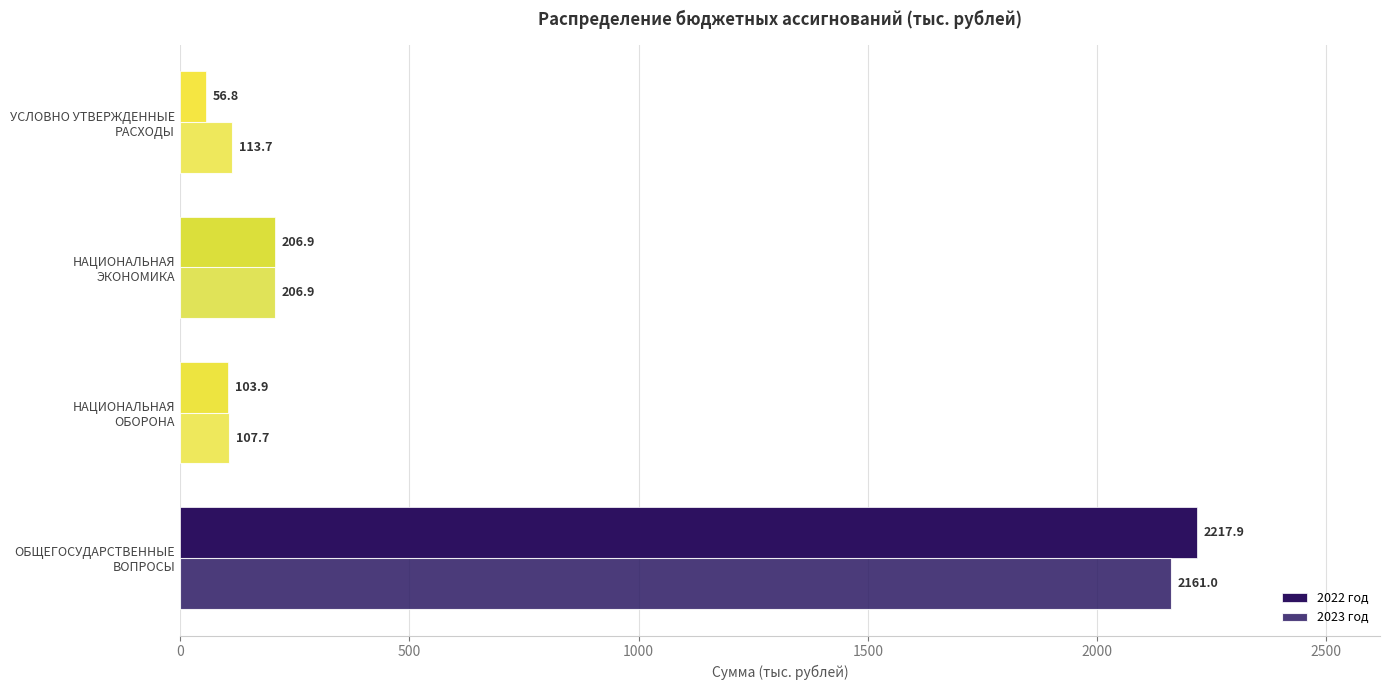

How many series are shown in this chart?

2